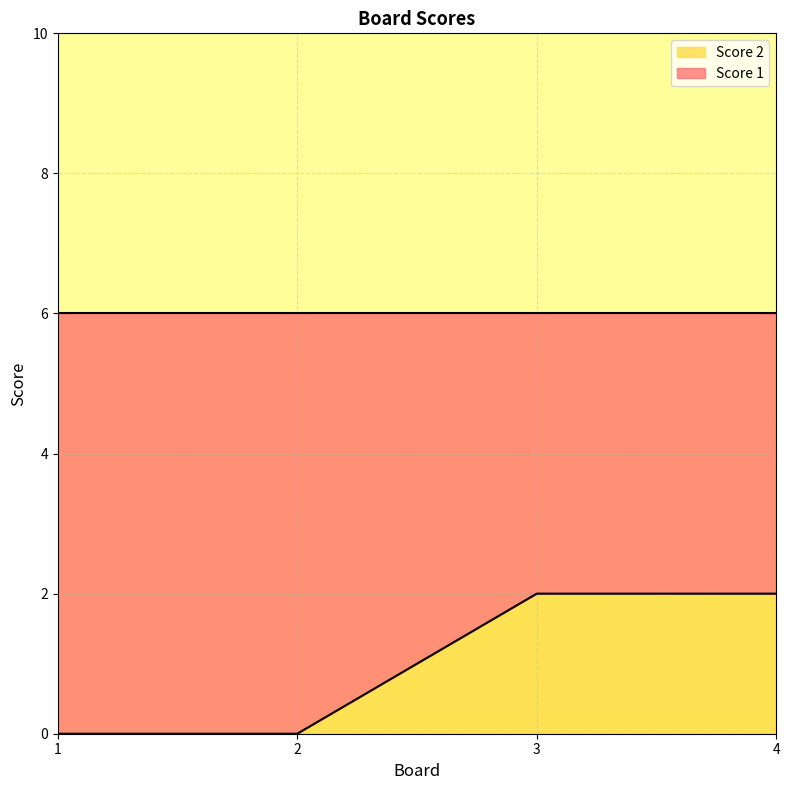

What is the difference between the maximum and second lowest values?

2